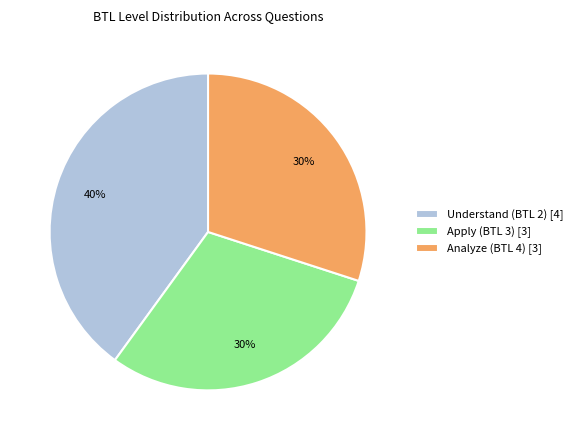

Count the number of slices in the pie.

3